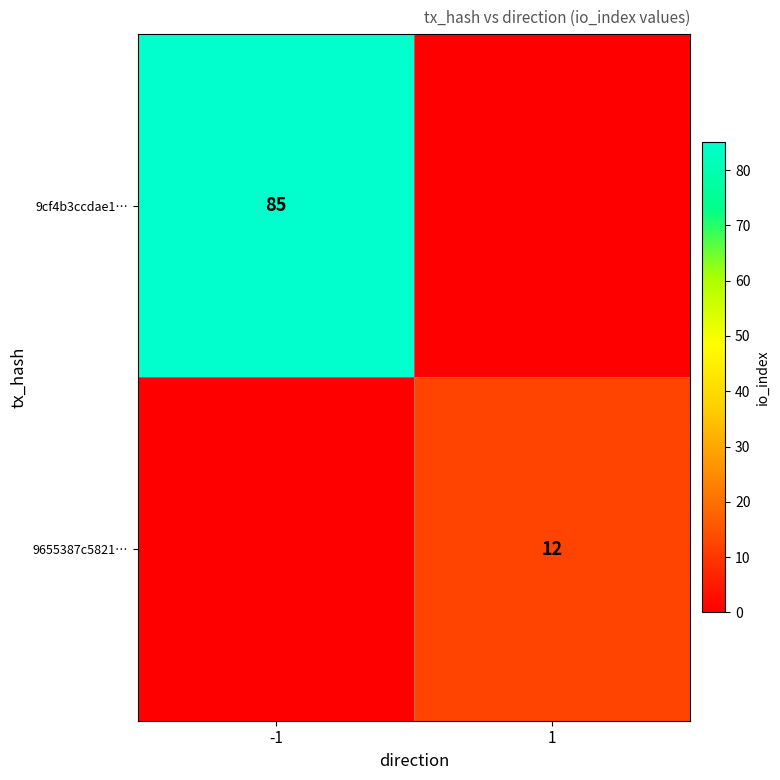

The 9655387c5821… series shows 18 at 1. True or false?

False